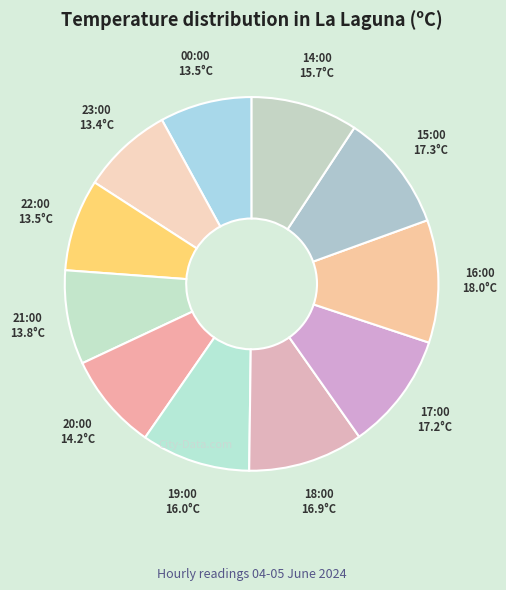

How many segments does this pie chart have?

11